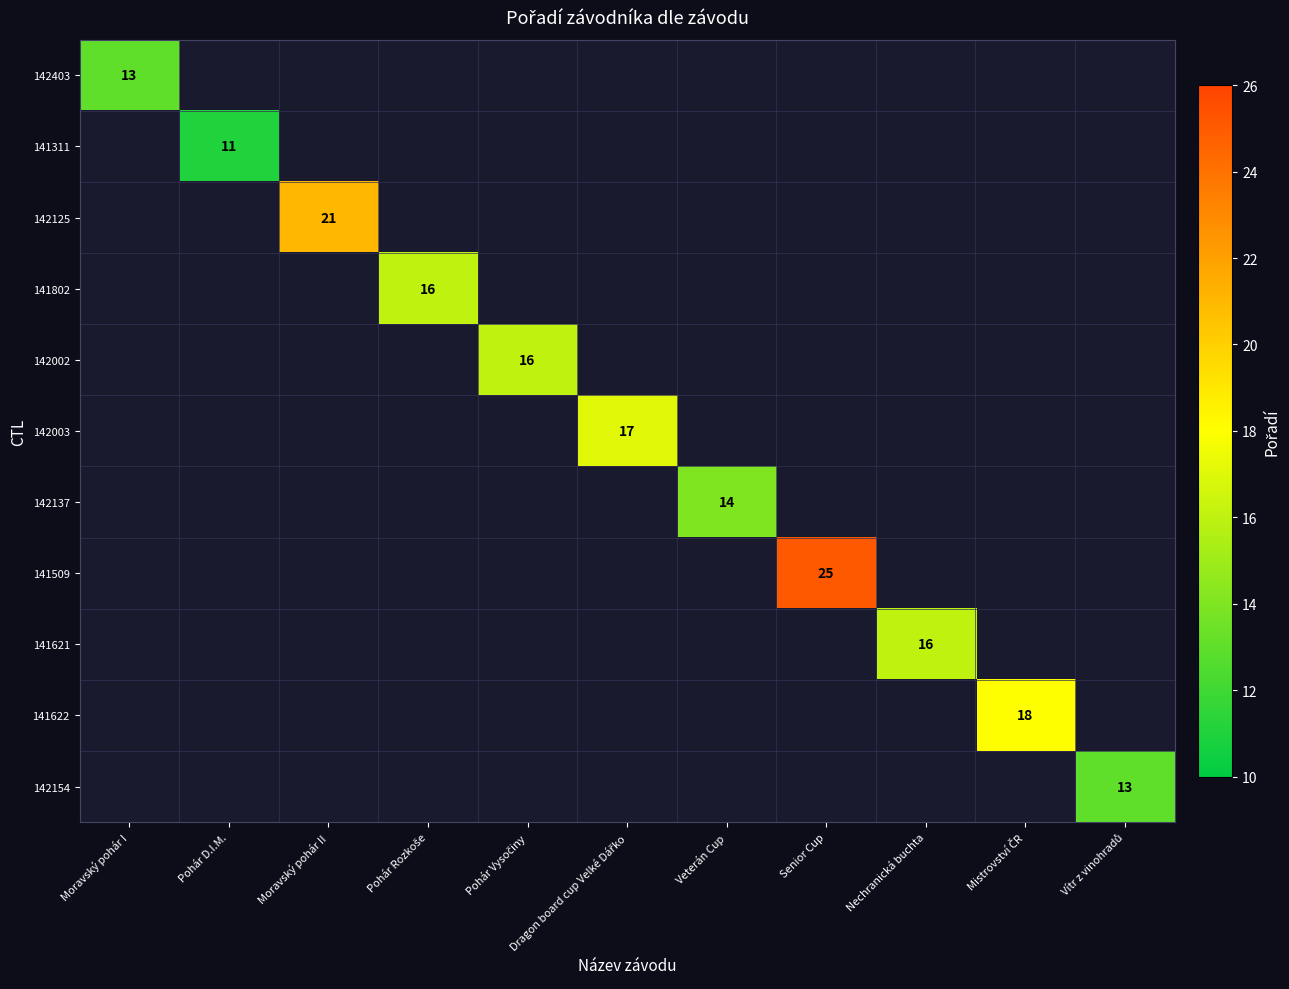

The value of 141621 at Nechranická buchta is 16. True or false?

True